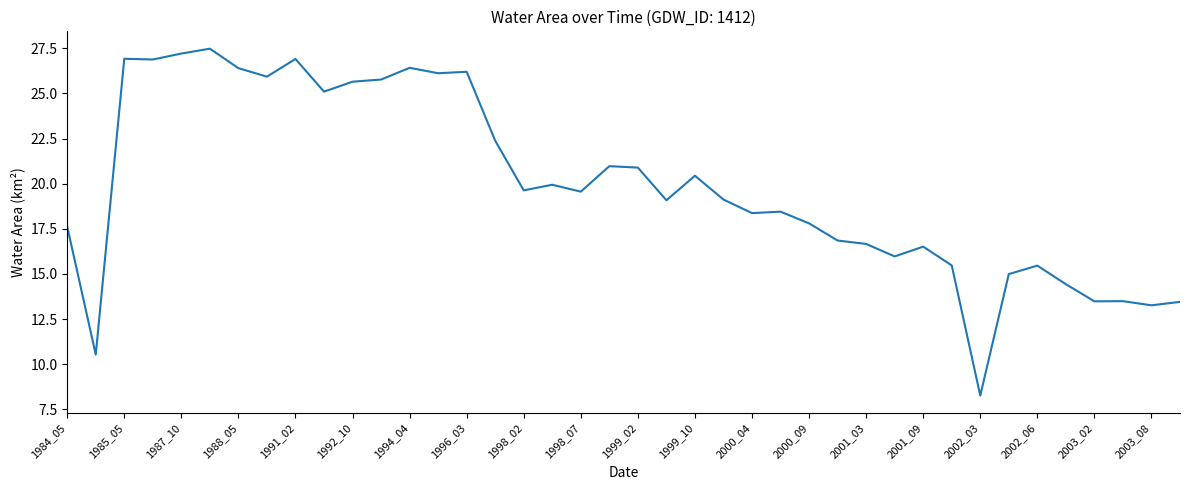

What is the smallest value displayed?

8.3